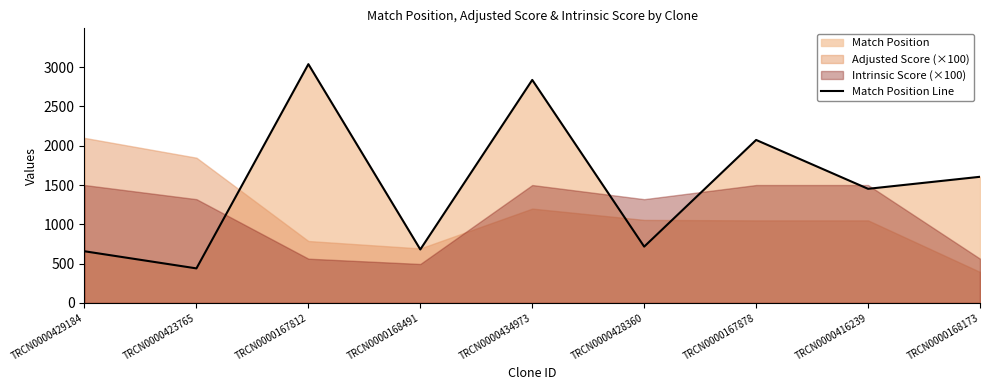

Where is the first local minimum?

TRCN0000423765